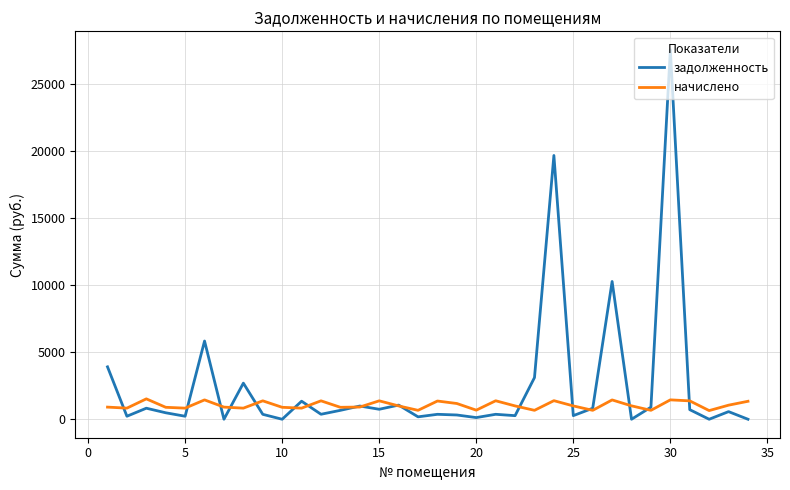

True or false: задолженность has more than 1 points higher than both neighbors.

True